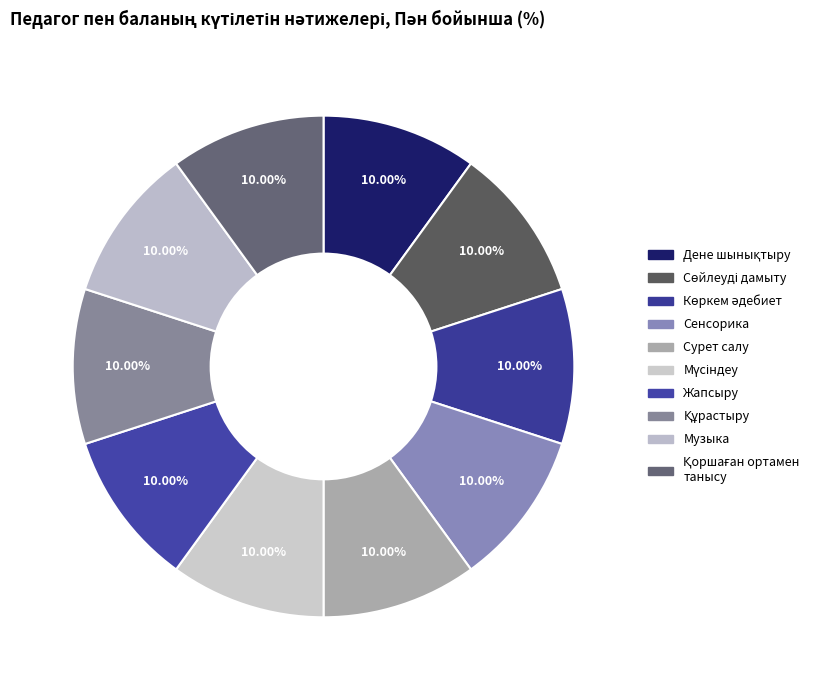

Which has a higher value, Мүсіндеу or Сенсорика?

Мүсіндеу